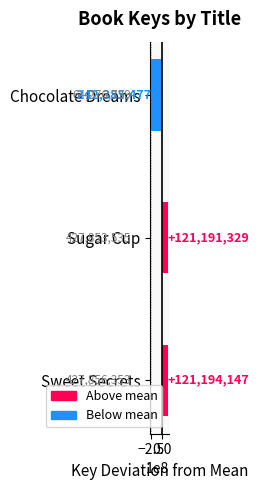

What value does the data have at Sugar Cup?

121191329.3